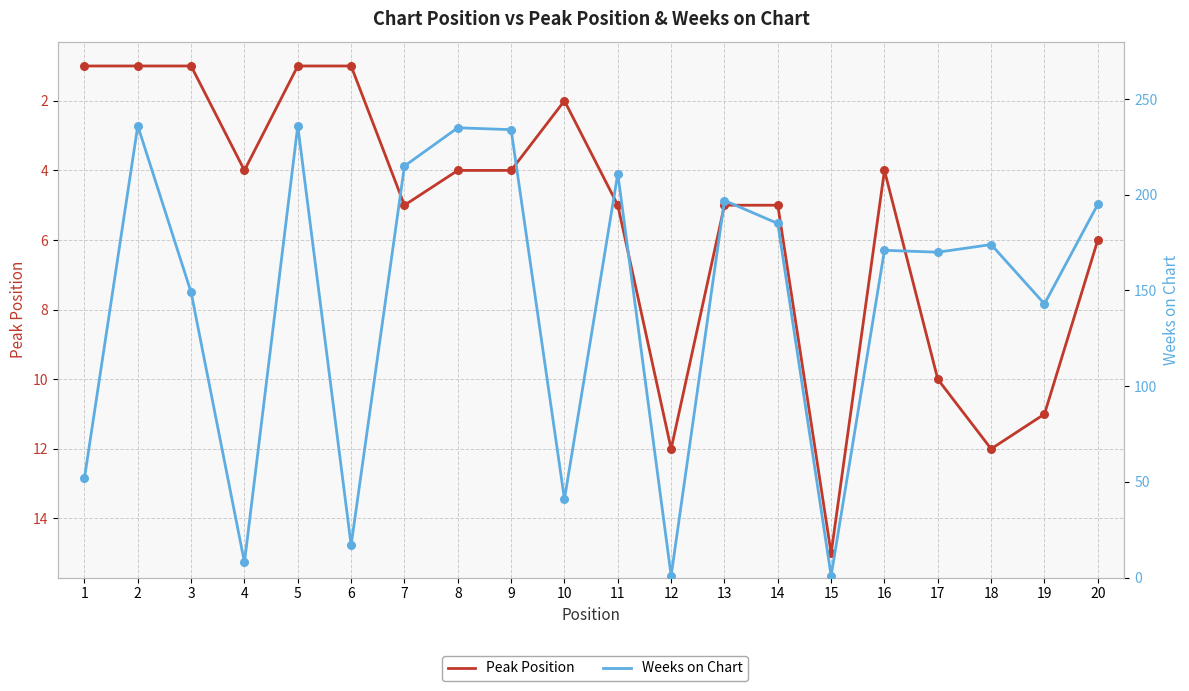

Which series reaches the maximum Y coordinate?

Weeks on Chart